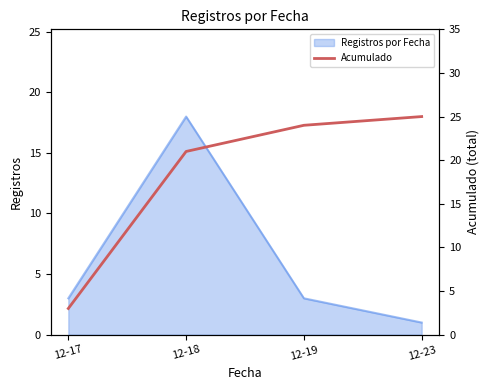

True or false: Registros por Fecha has more than 1 interior local peaks.

False